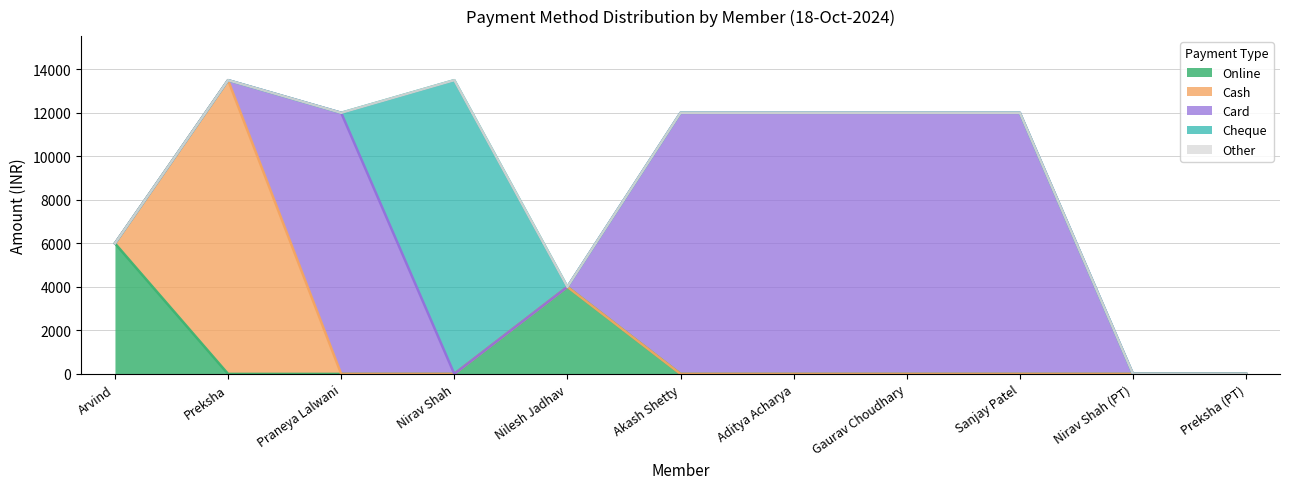

Between Arvind and Nirav Shah, which is larger?

Arvind